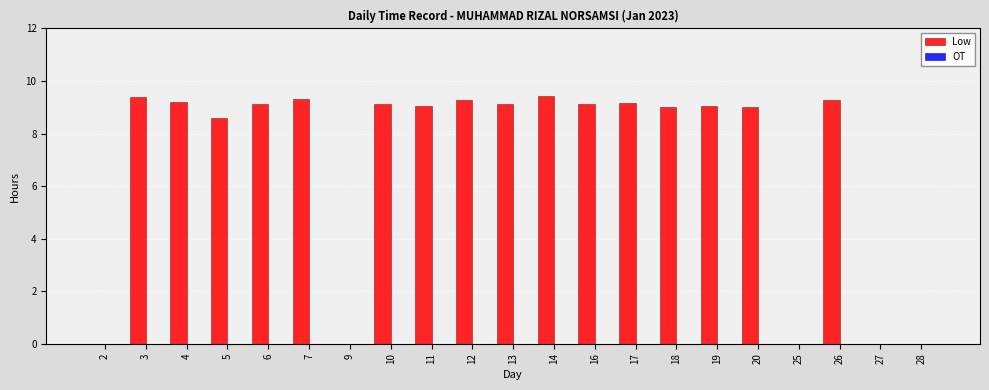

What is the maximum value shown in the chart?

9.4